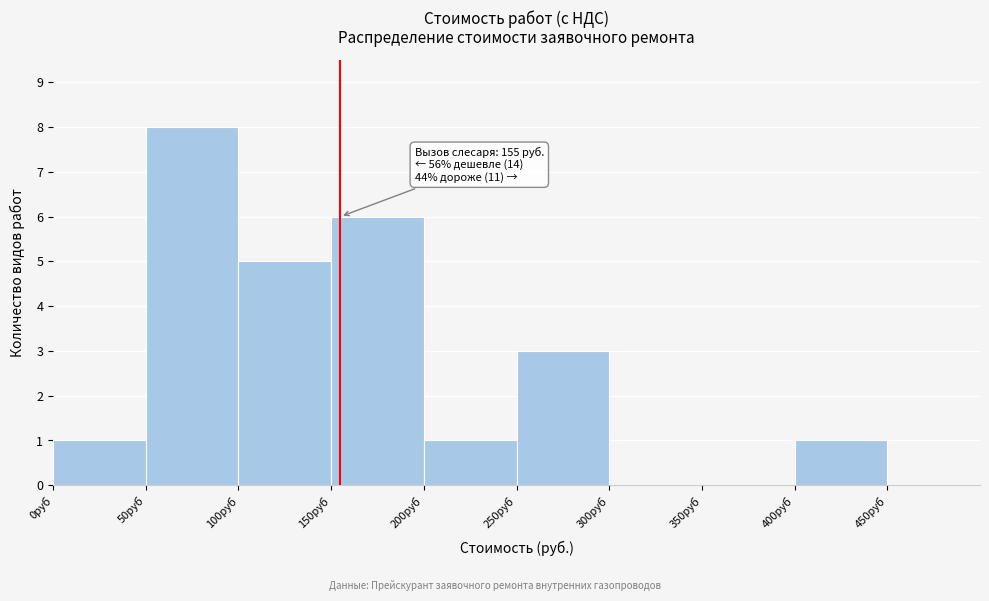

Over which range of the x-axis is the bar tallest?

50 to 100